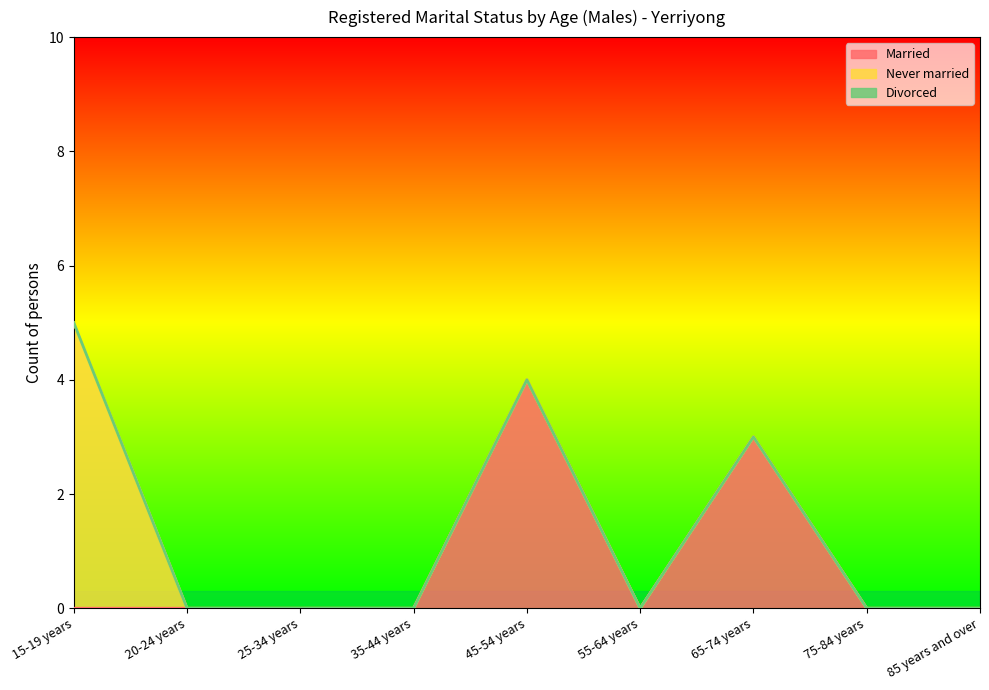

List the series in order of their peak value, lowest first.

Divorced, Married, Never married